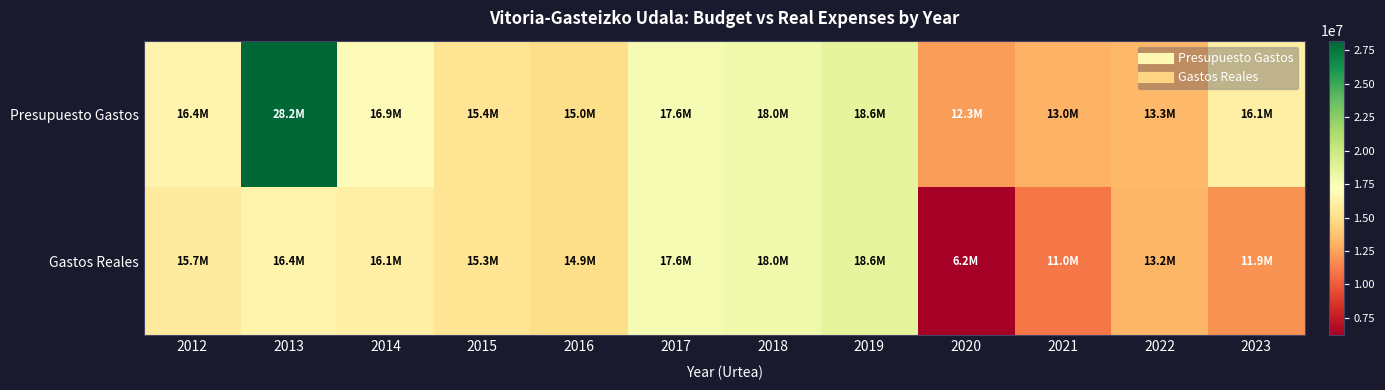

At which category is the sum across all series the highest?

2013